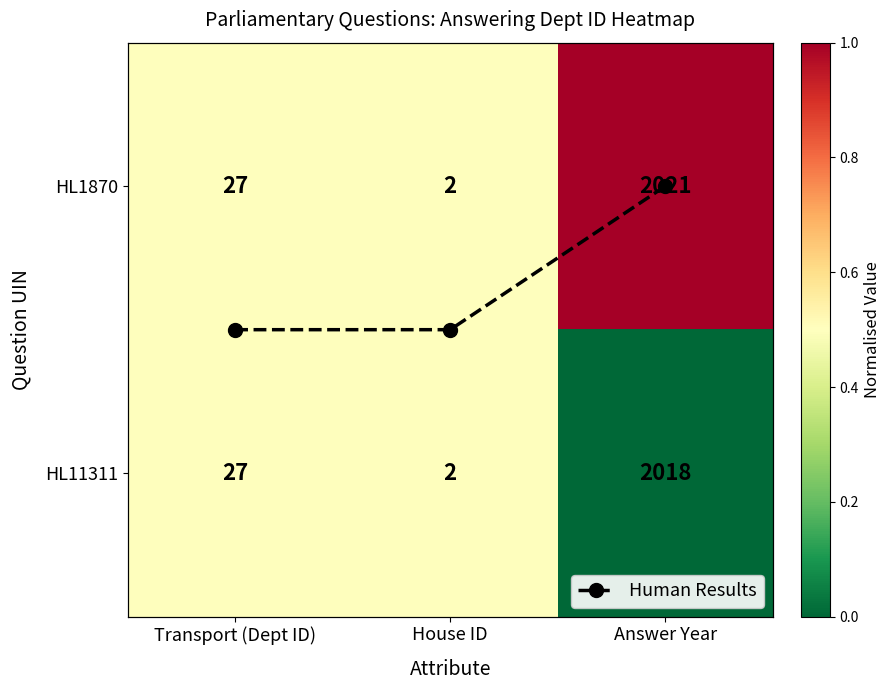

At which category is the sum across all series the highest?

Answer Year